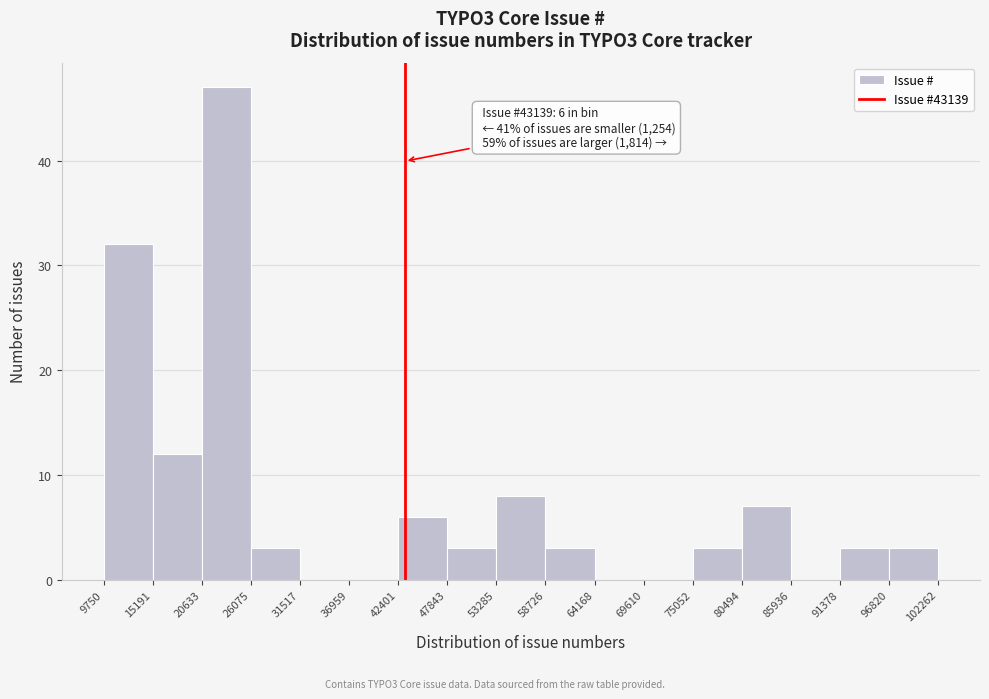

Which range on the x-axis has the tallest bar?

20633 to 26075